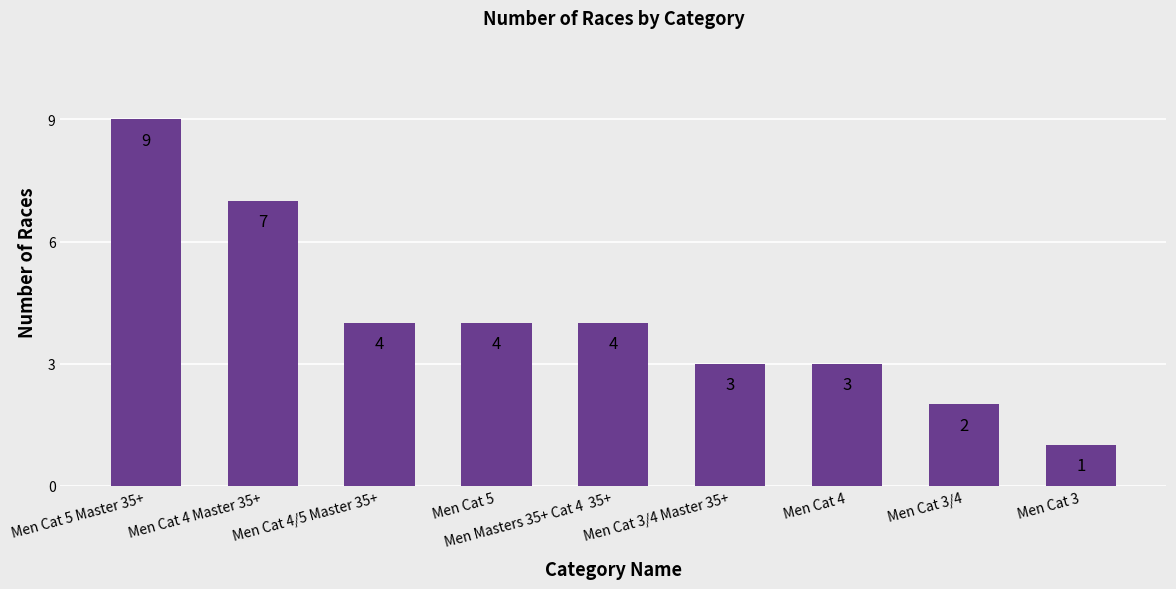

Is it true that the value at Men Cat 3/4 Master 35+ is 5?

False